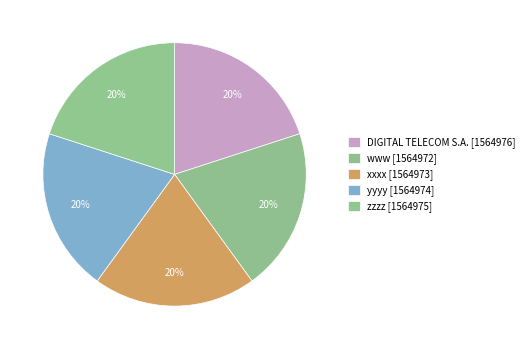

Do yyyy and xxxx together represent more than half of the pie?

No